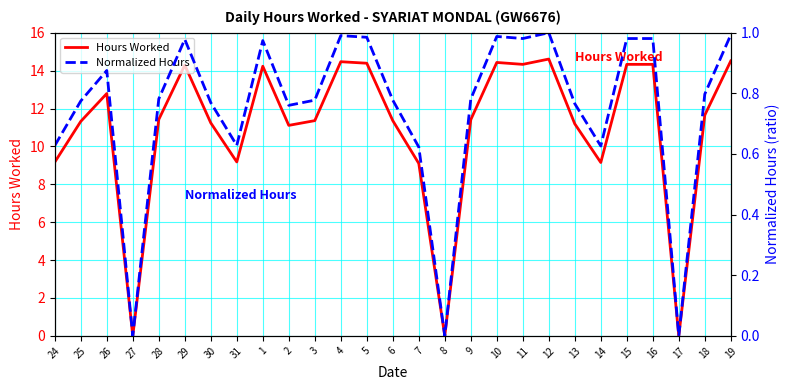

What are all the series names shown in the legend?

Hours Worked, Normalized Hours